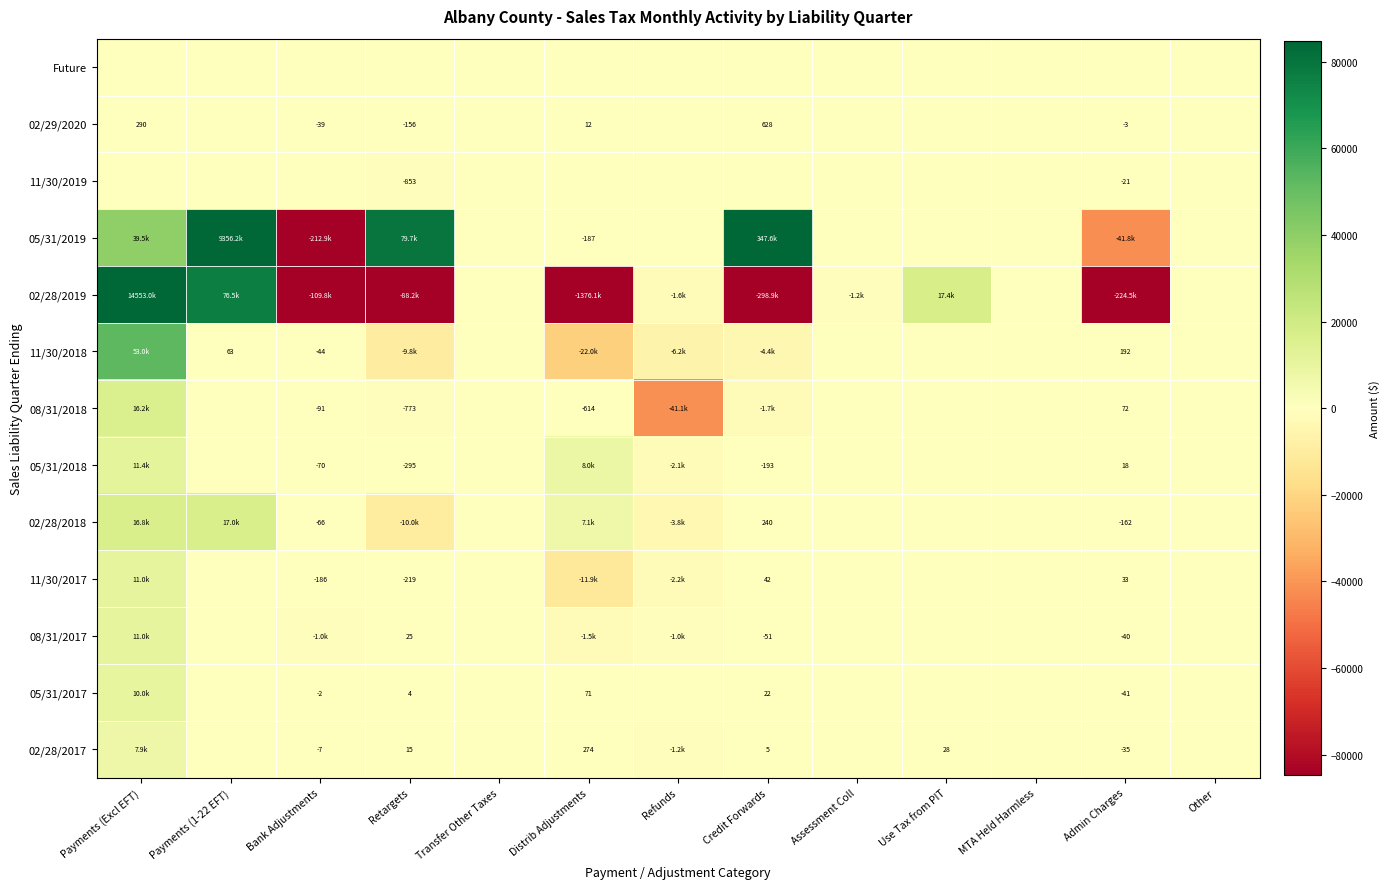

What is the average value of the 05/31/2019 series?

736010.4